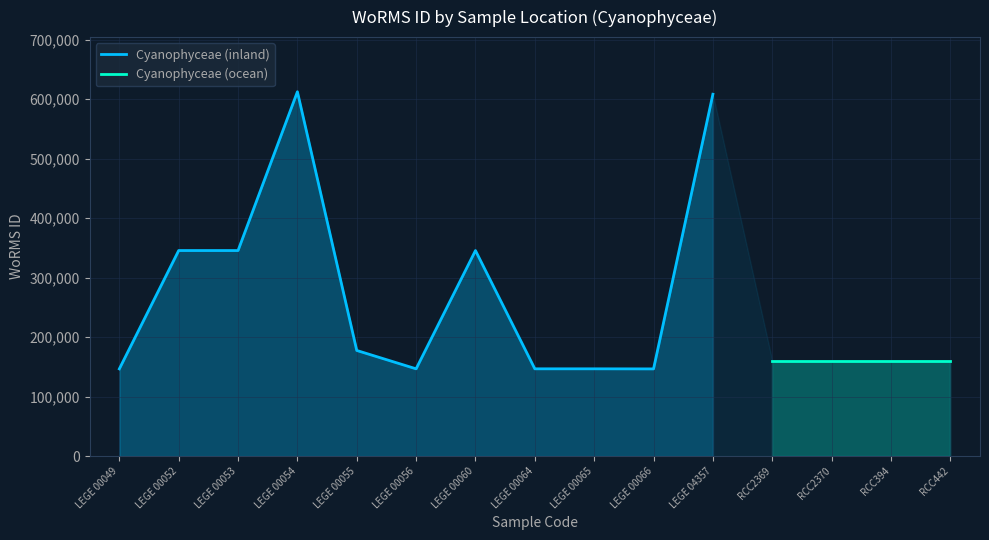

Count the number of values greater than 177539.

5